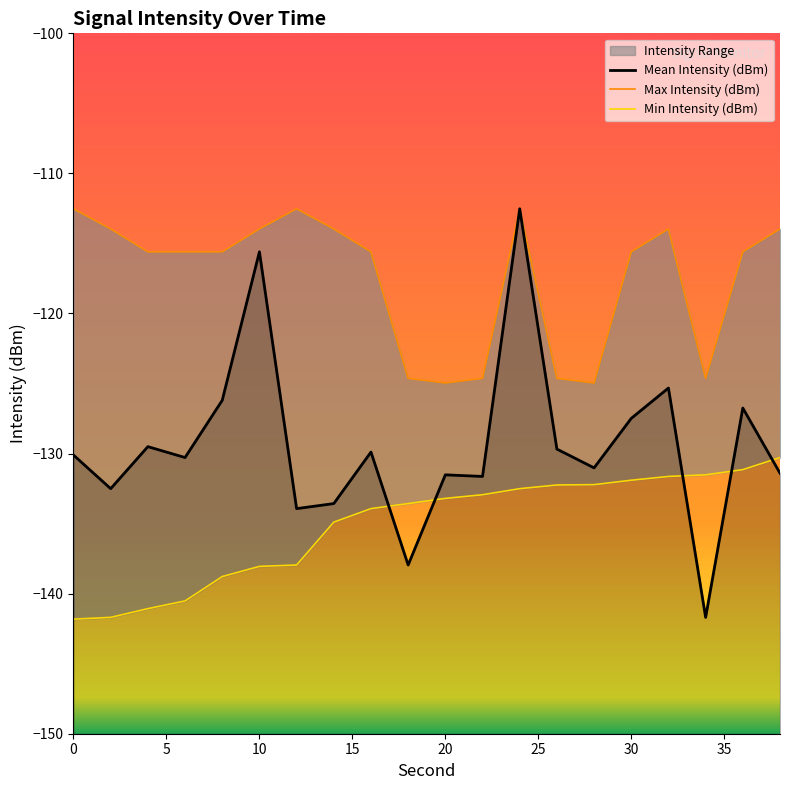

What is the difference between the Max Intensity (dBm) values at 10 and 34?

10.7